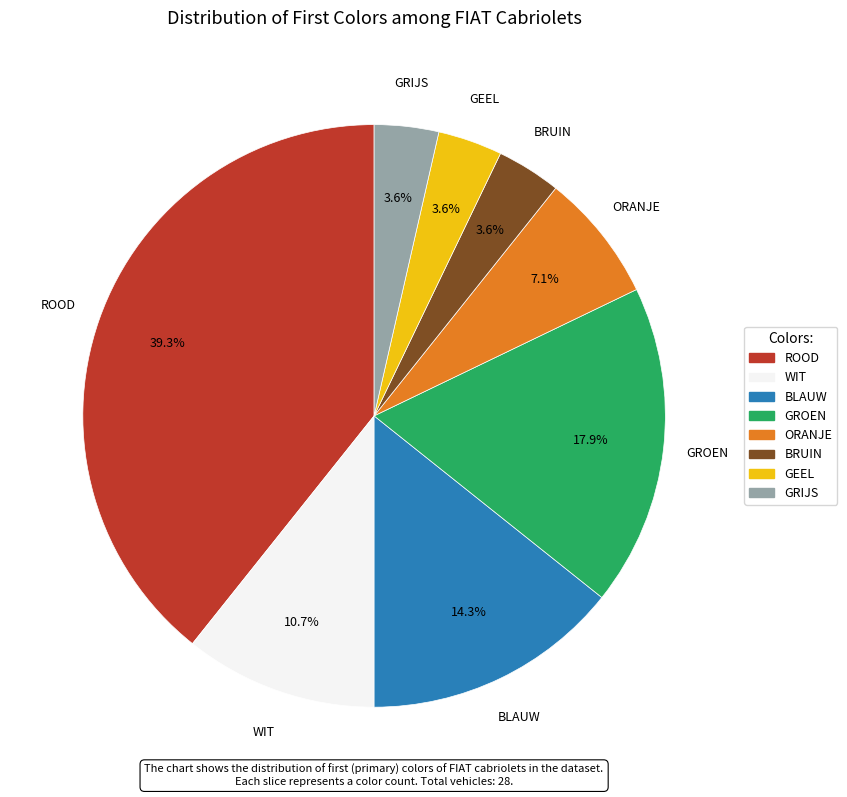

Count the number of slices in the pie.

8